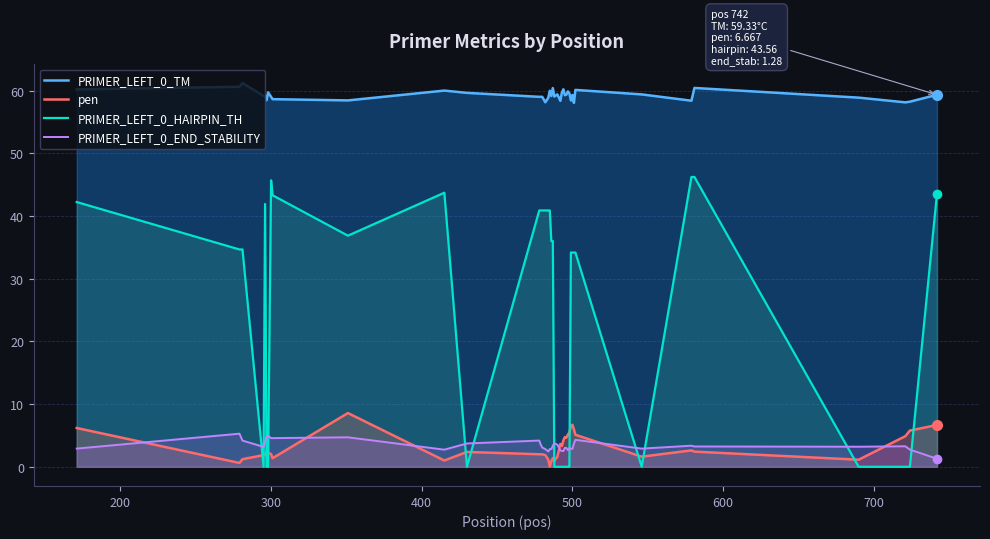

What is the average value of the PRIMER_LEFT_0_TM series?

59.3